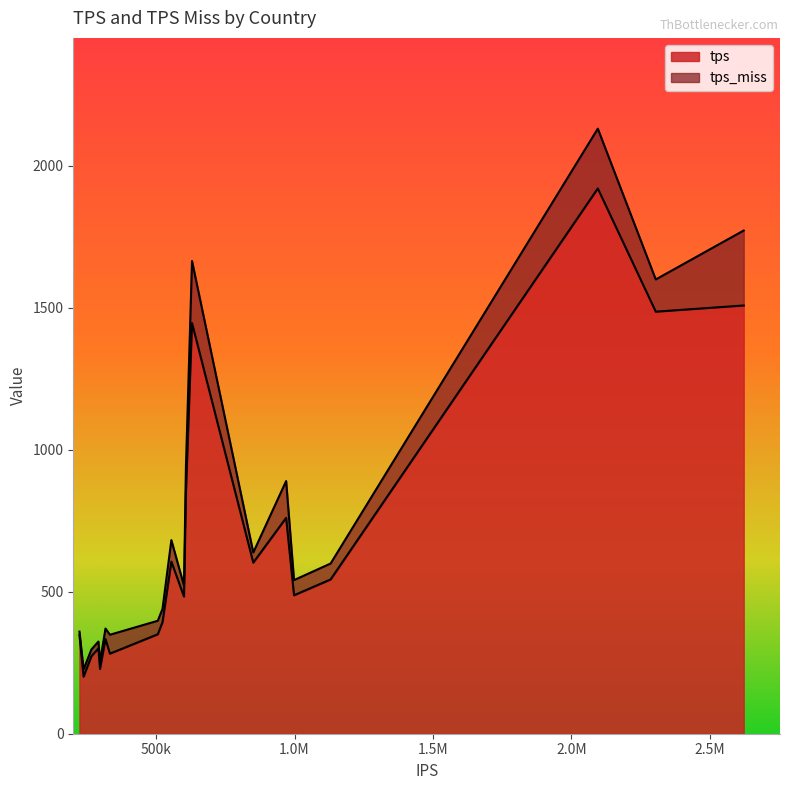

What is the highest value of the tps series?

1920.1